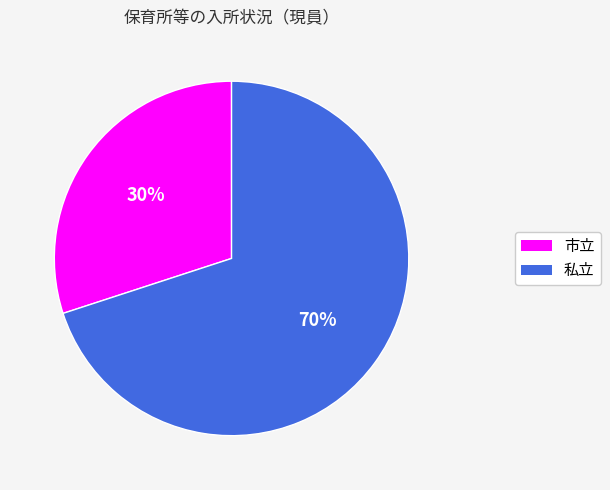

Which slice is the smallest?

市立